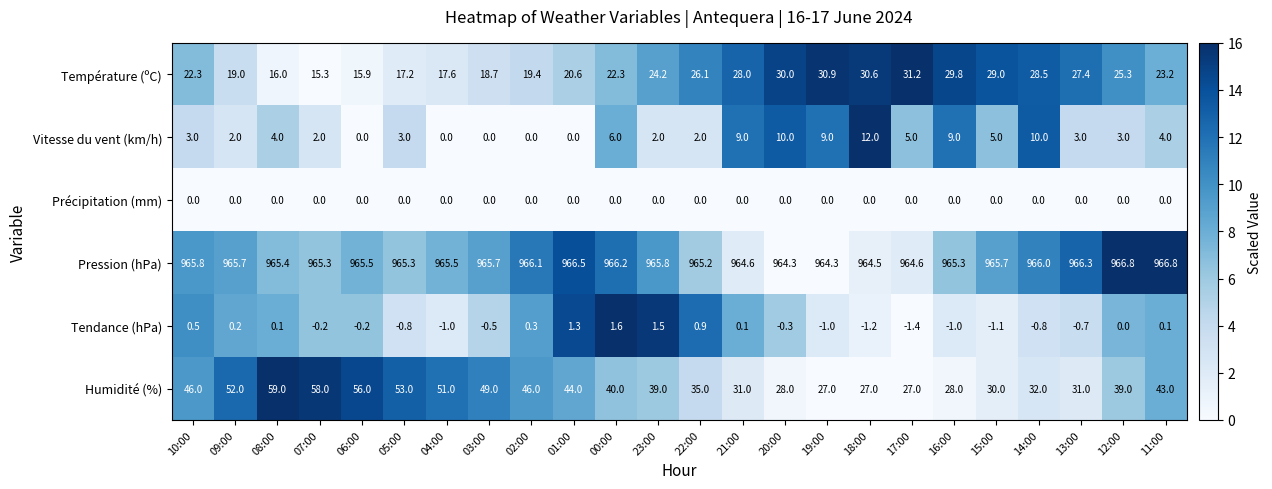

True or false: Humidité (%) has a value of 21.8 at 23:00.

False